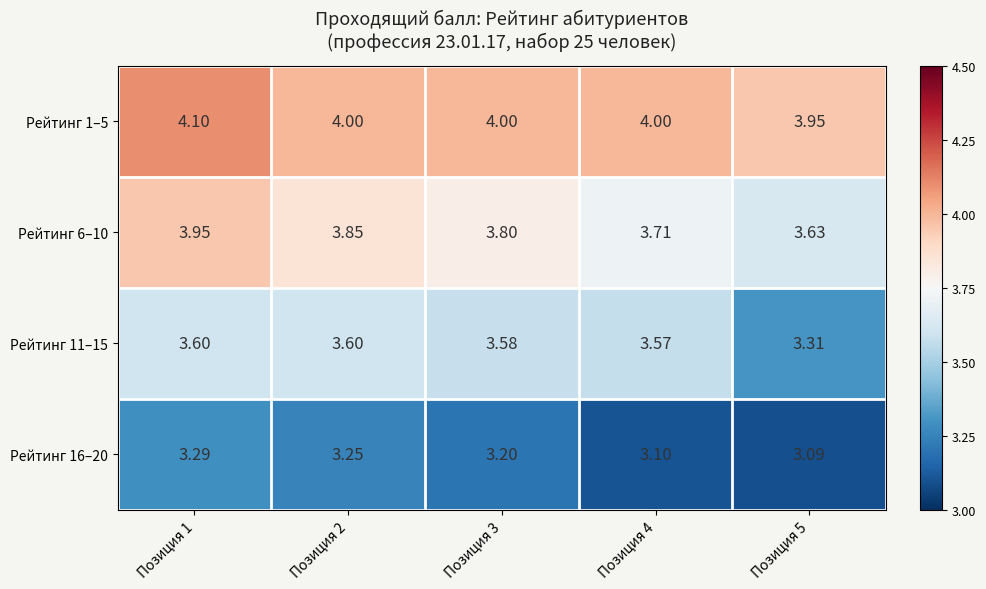

Is the value of Рейтинг 11–15 at Позиция 1 greater than the value of Рейтинг 16–20 at Позиция 1?

Yes